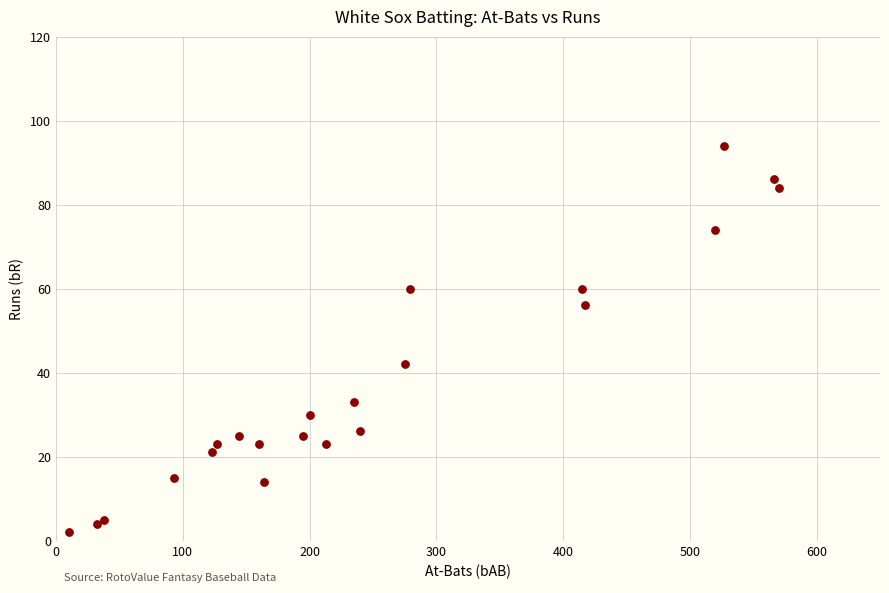

What Y value in the scatter plot is closest to 48?

42